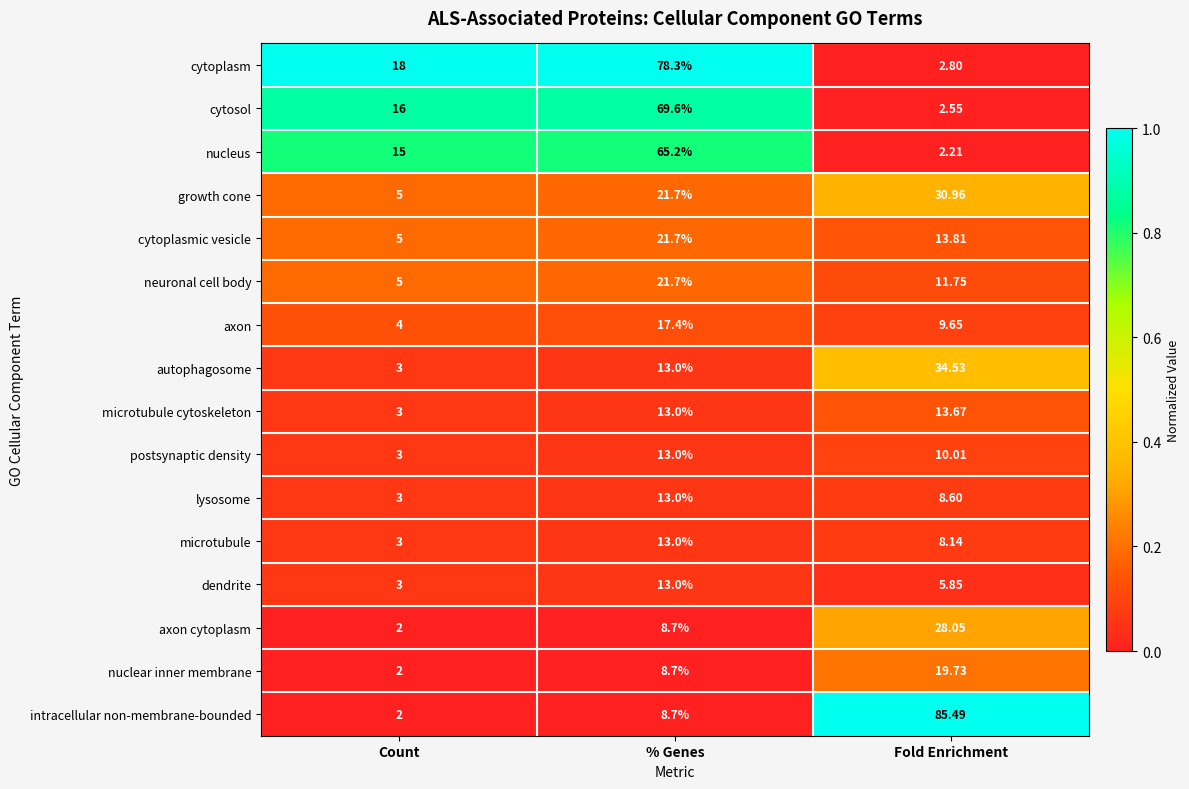

Which series has the widest spread of values?

intracellular non-membrane-bounded